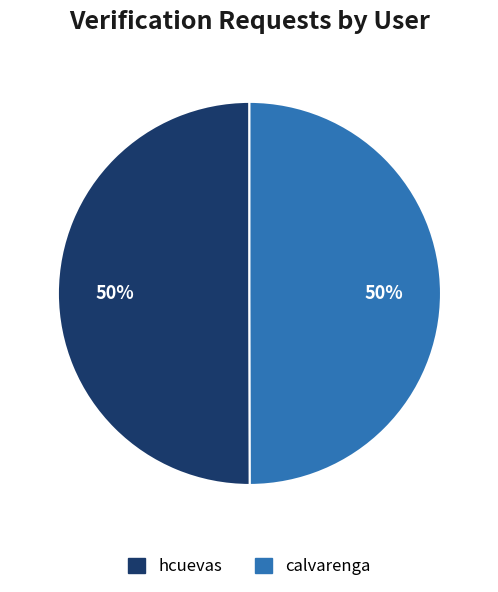

Approximately how many times larger is the value at hcuevas compared to calvarenga?

1.0